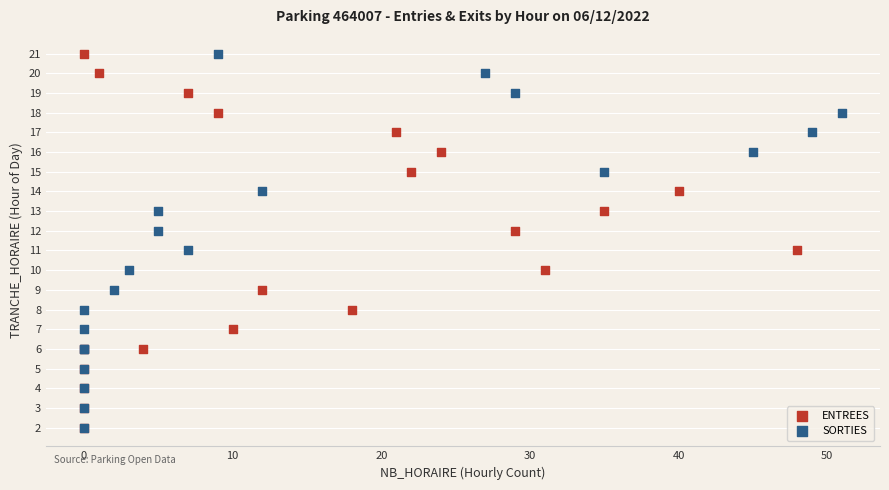

What are all the series names shown in the legend?

ENTREES, SORTIES